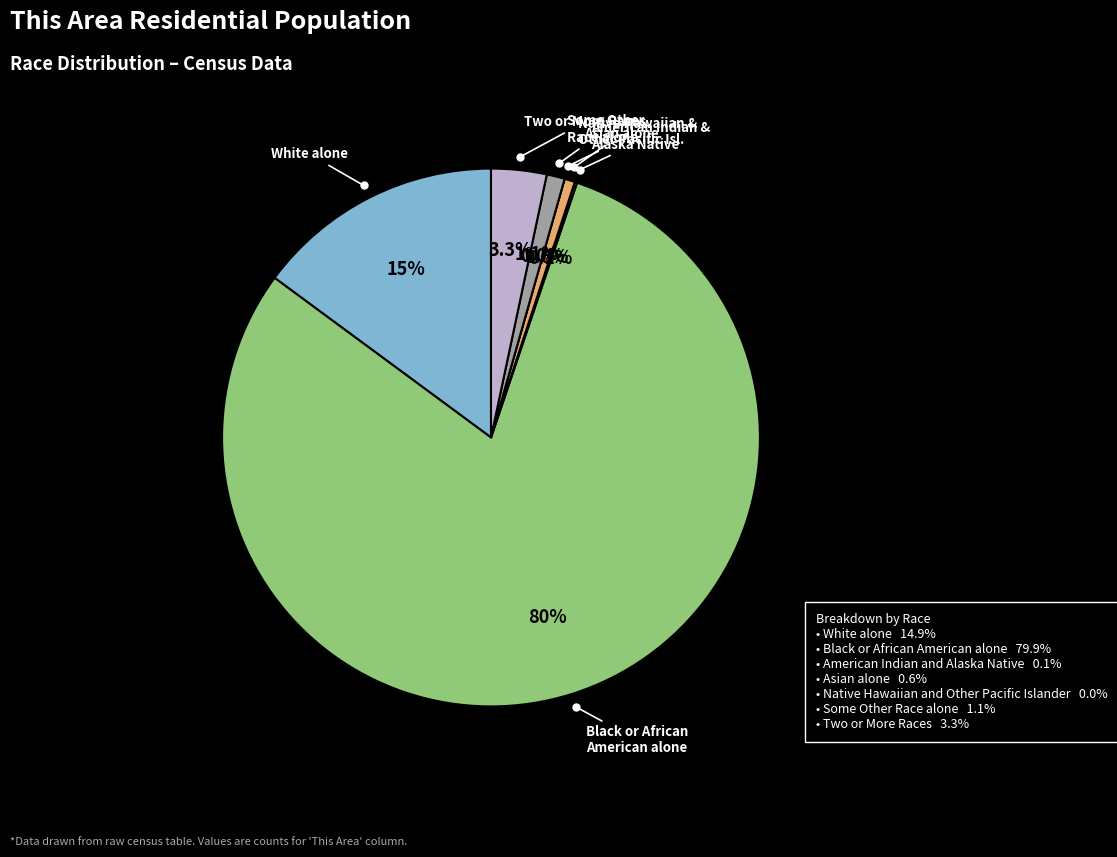

Which category has the biggest portion of the pie?

Black or African American alone